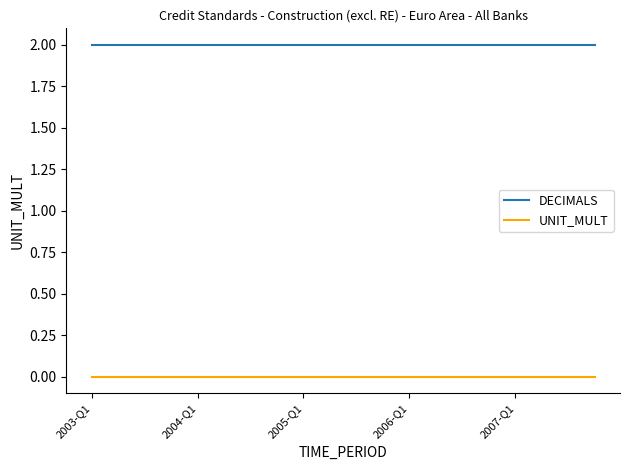

Reading left to right, list all the values displayed in this chart.

DECIMALS: 2	2	2	2	2	2	2	2	2	2	2	2	2	2	2	2	2	2	2	2
UNIT_MULT: 0	0	0	0	0	0	0	0	0	0	0	0	0	0	0	0	0	0	0	0